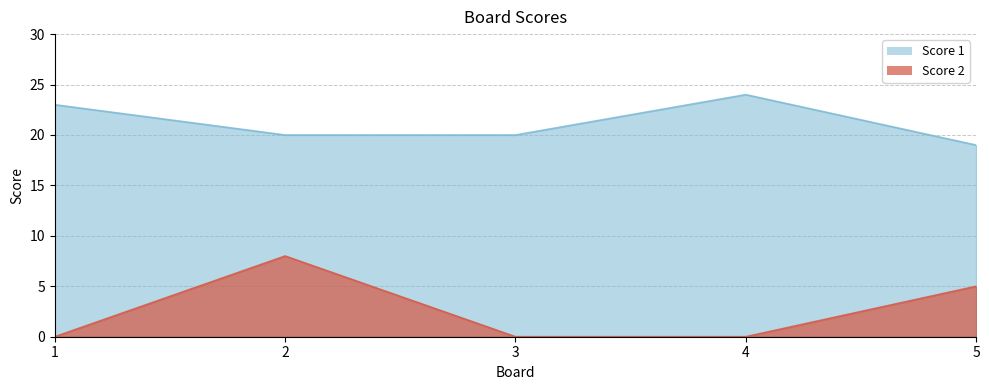

True or false: Score 2 and Score 1 cross at least once.

False